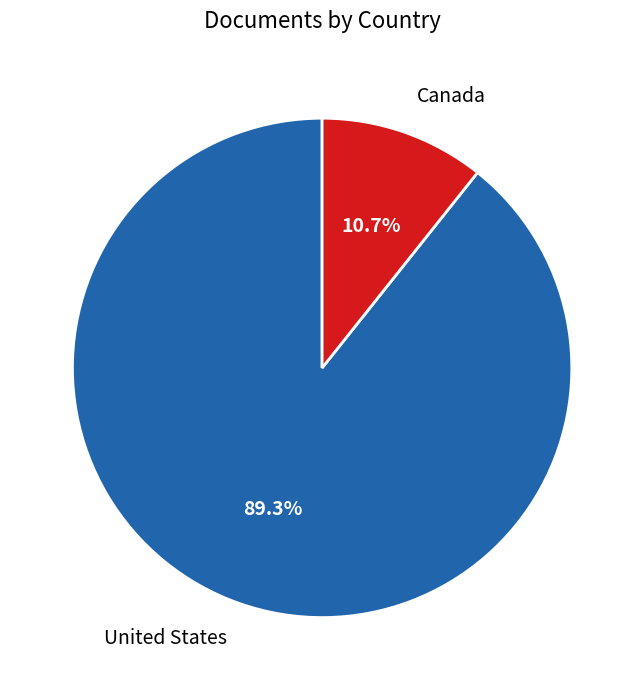

Which slice represents more than half of the pie?

United States